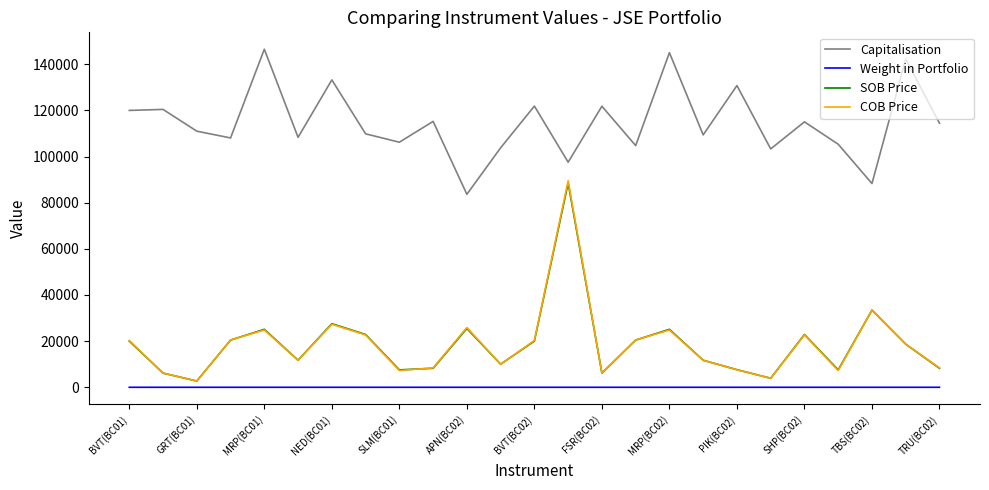

What is the maximum value for Capitalisation?

146517.5